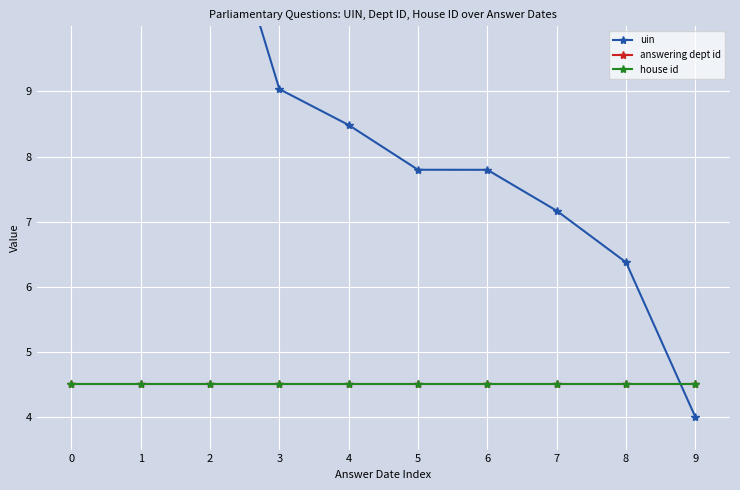

How many data points in uin are less than 8?

5